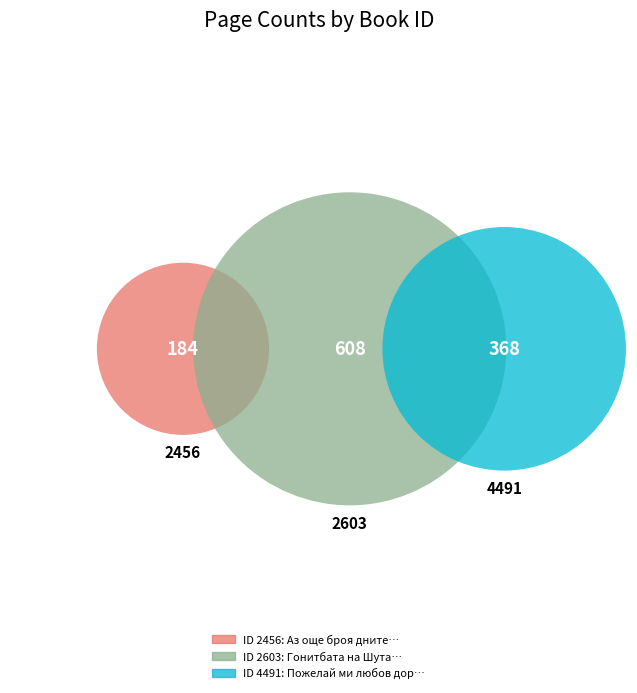

Do 2603 and 2456 together represent more than half of the pie?

Yes